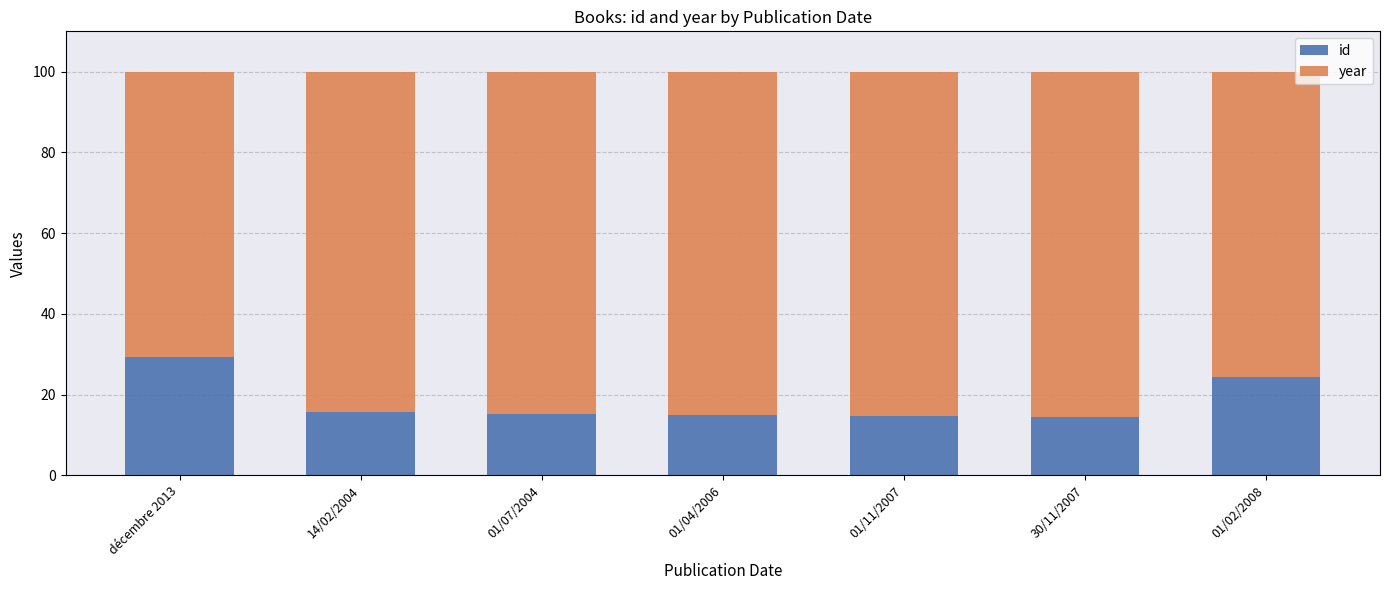

Is it true that id equals 40.2 at 01/02/2008?

False